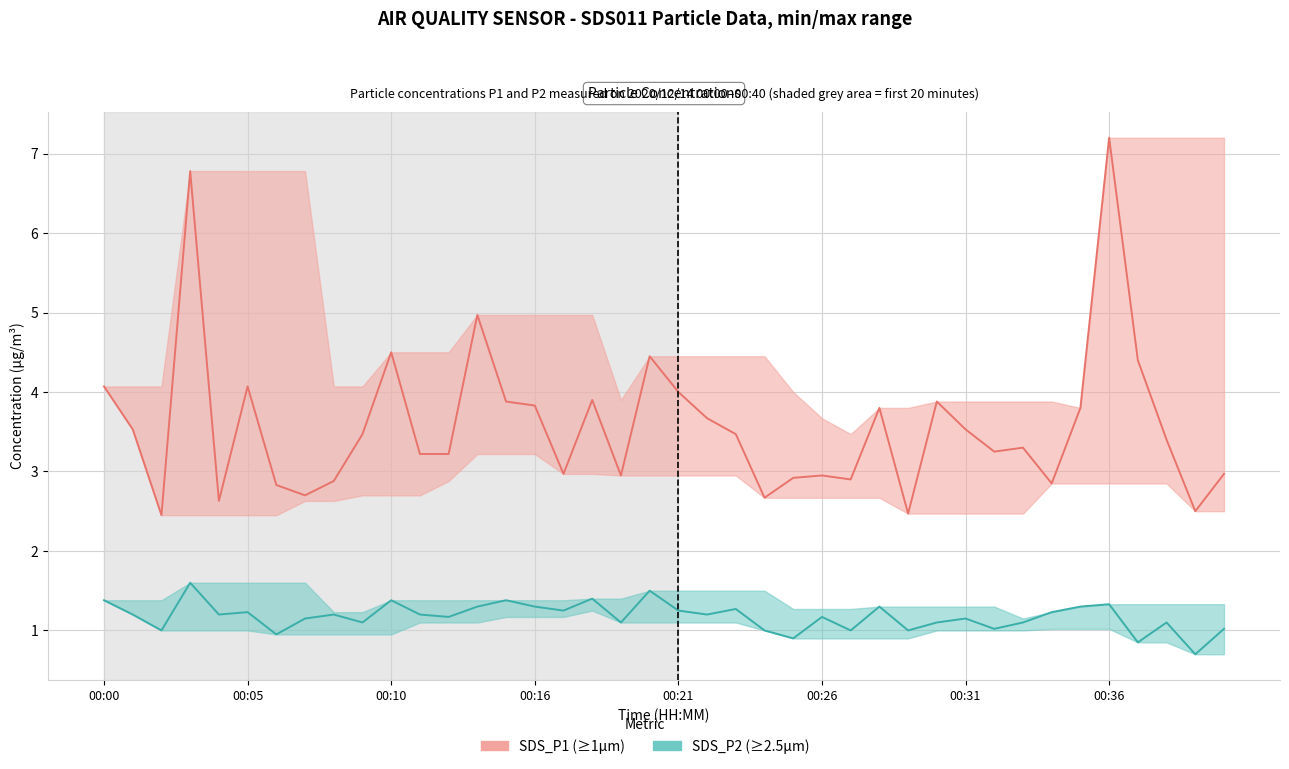

Which series has the largest range (max minus min)?

SDS_P1